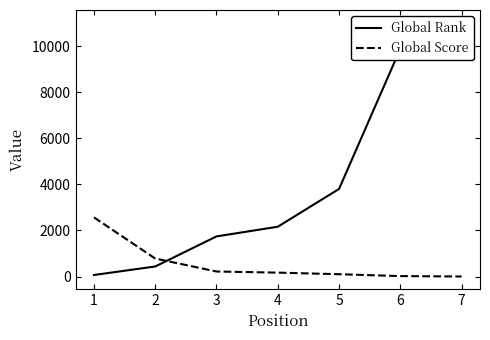

True or false: Global Score has more than 1 points higher than both neighbors.

False